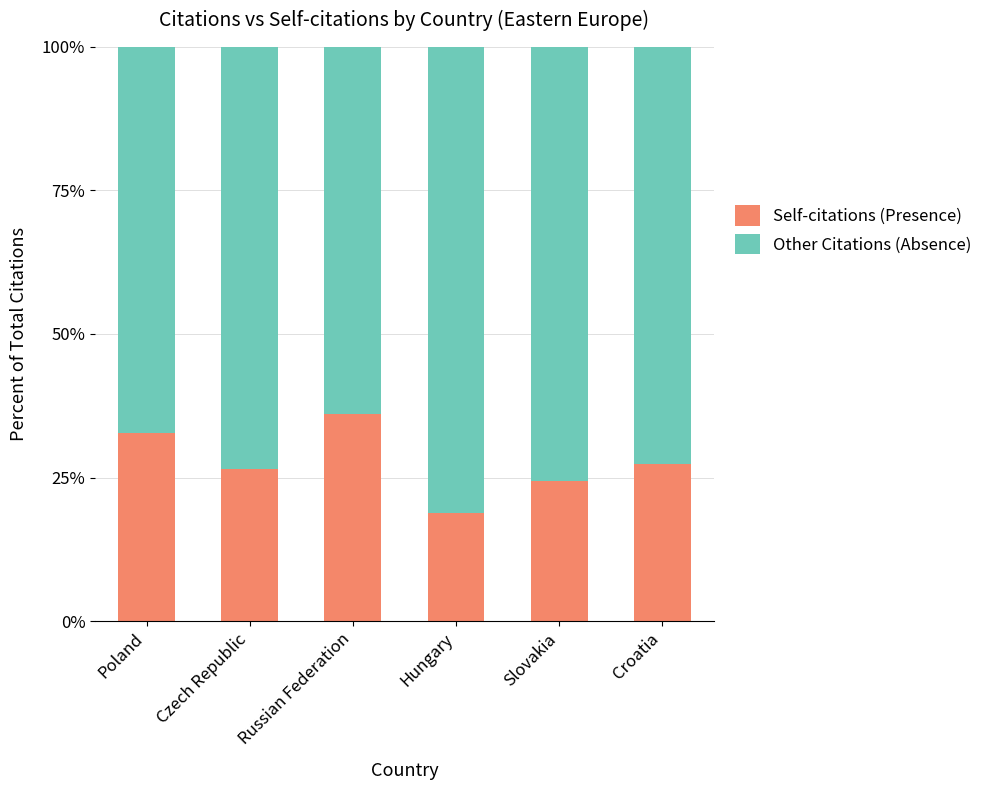

How many distinct data groups are displayed?

2